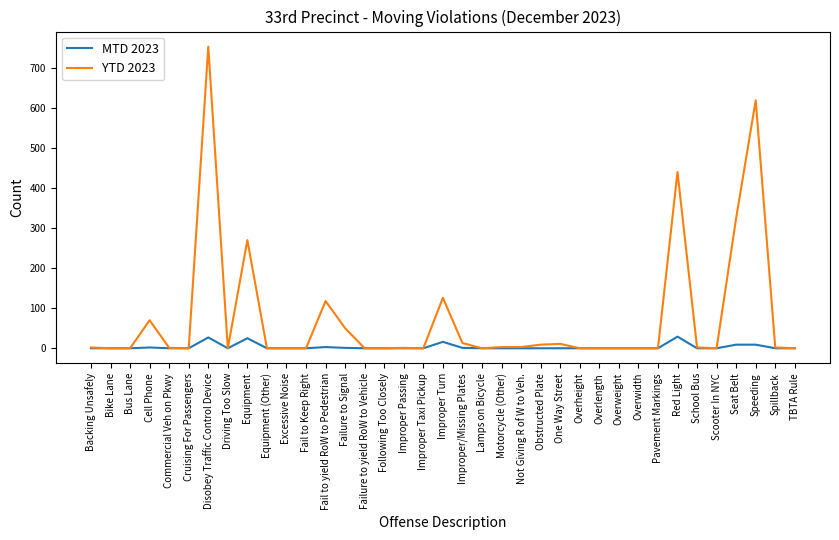

Which series has the widest spread of values?

YTD 2023